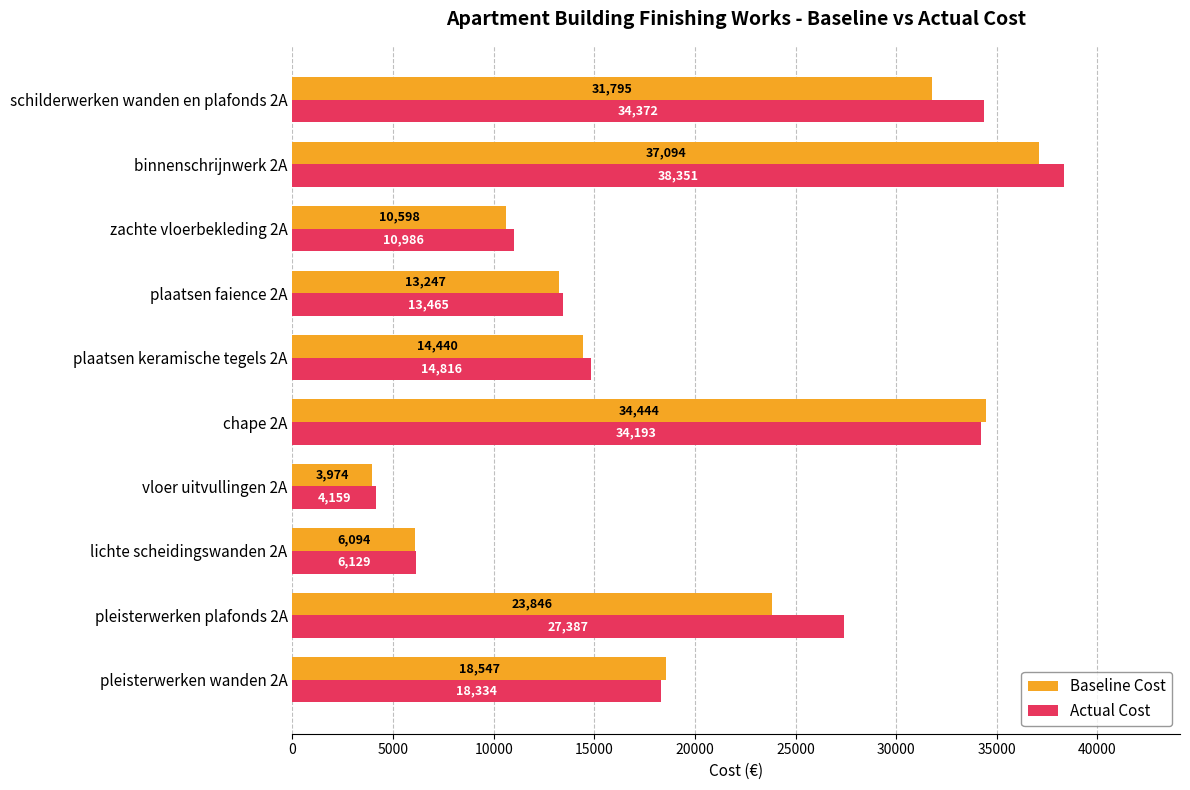

Is it true that Baseline Cost equals 5648 at vloer uitvullingen 2A?

False